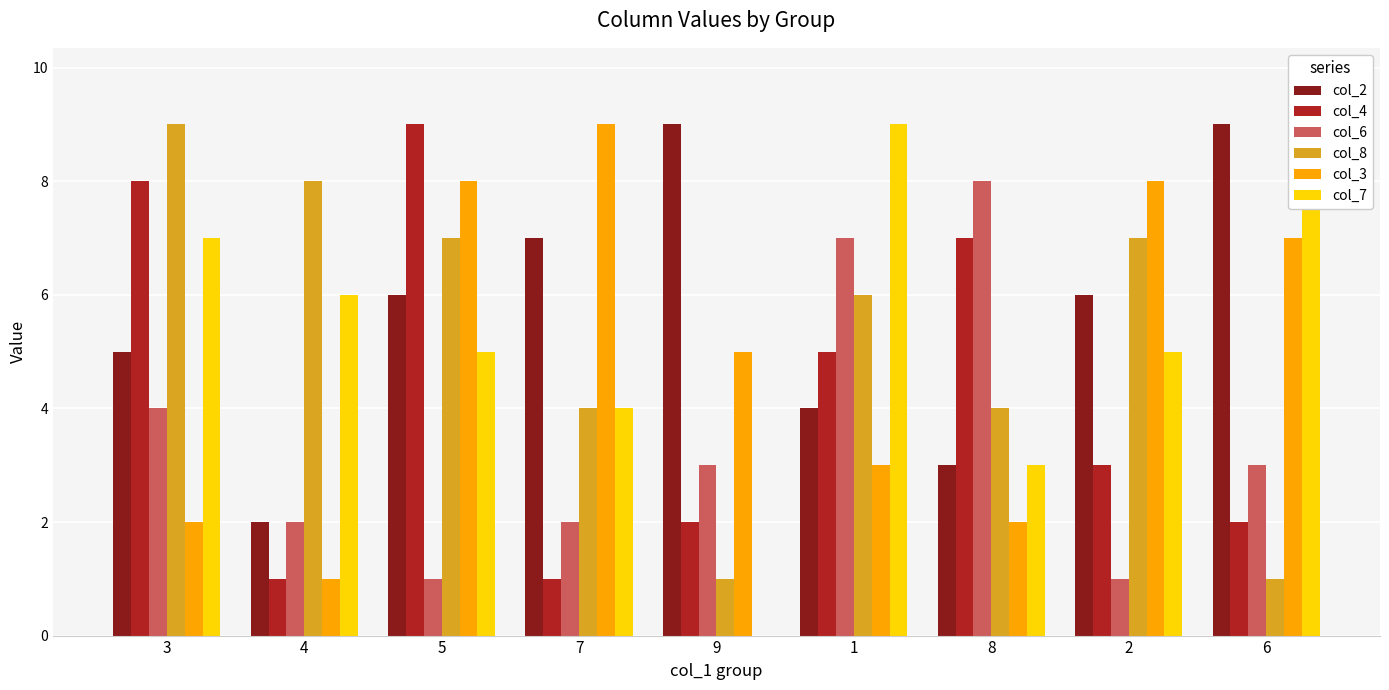

The col_4 series shows 3 at 9. True or false?

False